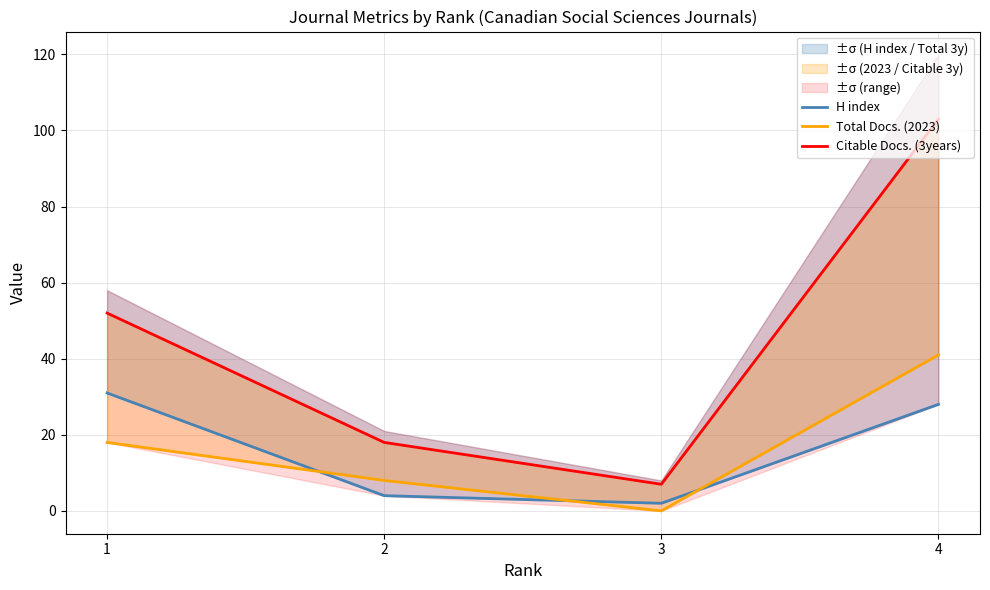

At which category is the sum across all series the highest?

4